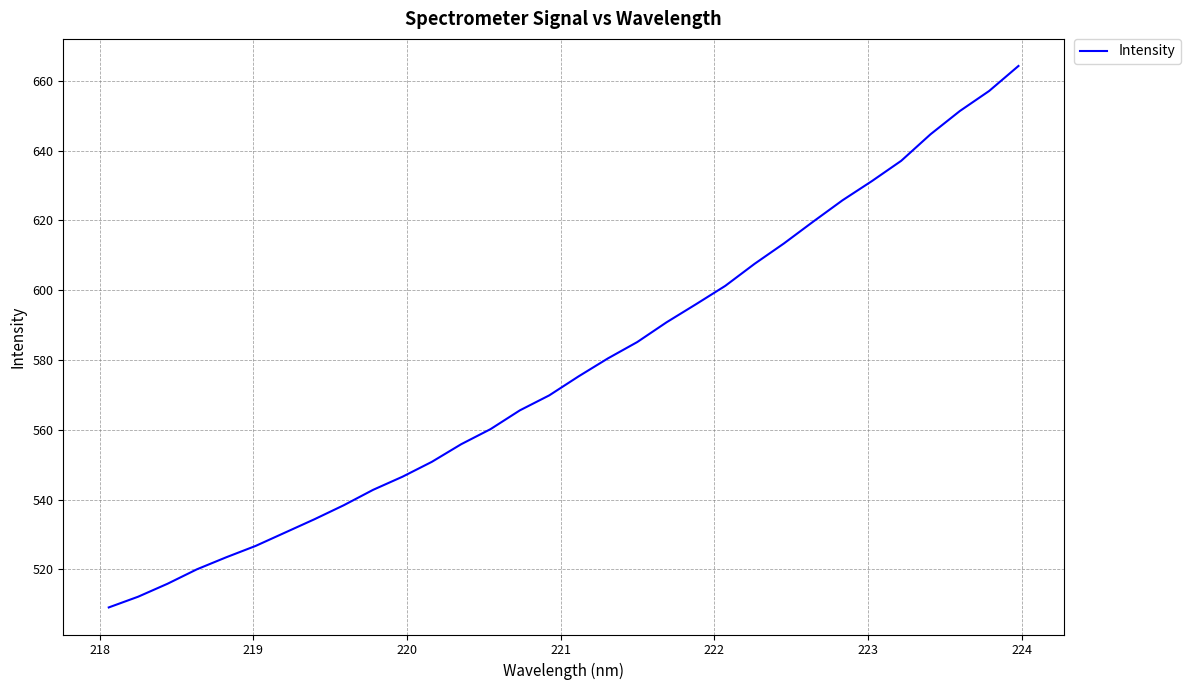

What is the smallest value displayed?

509.1